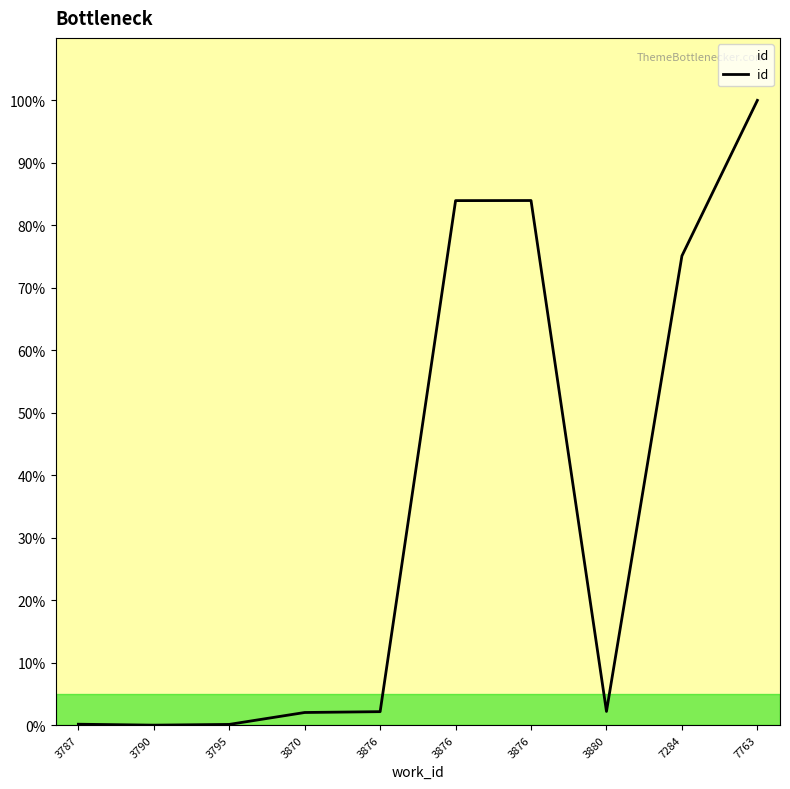

List the labels in order of value, largest first.

7763, 3876, 3876, 7284, 3880, 3876, 3870, 3787, 3795, 3790